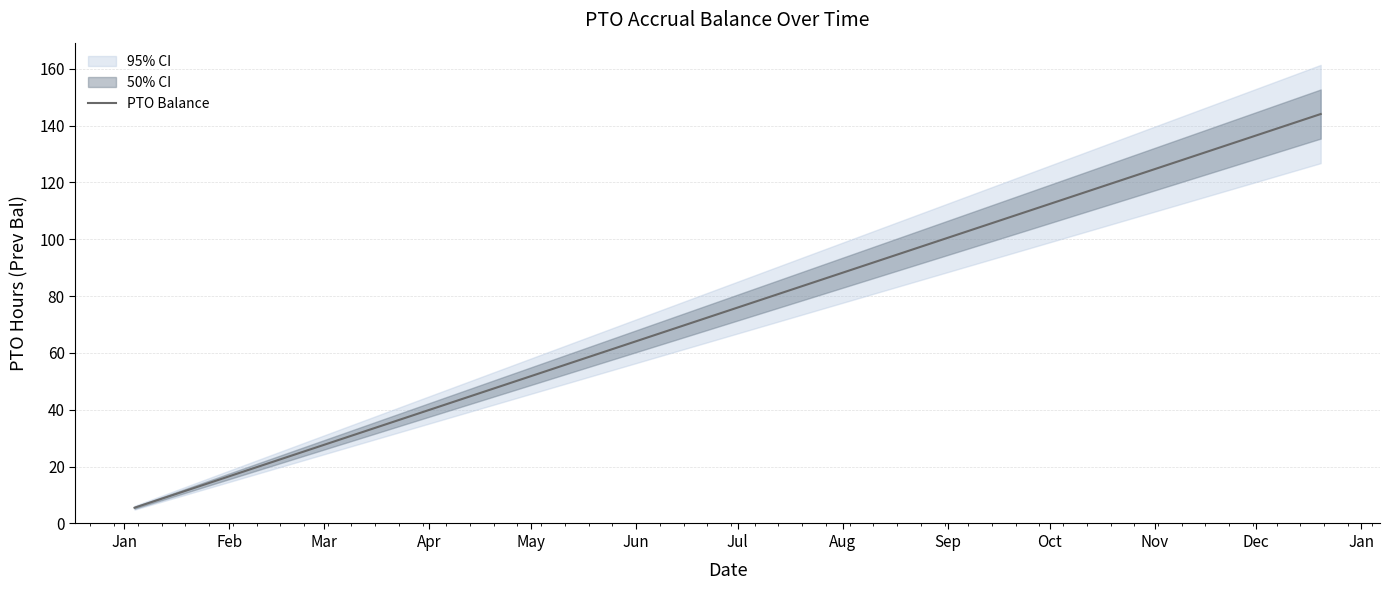

What is the minimum value shown in the chart?

5.5